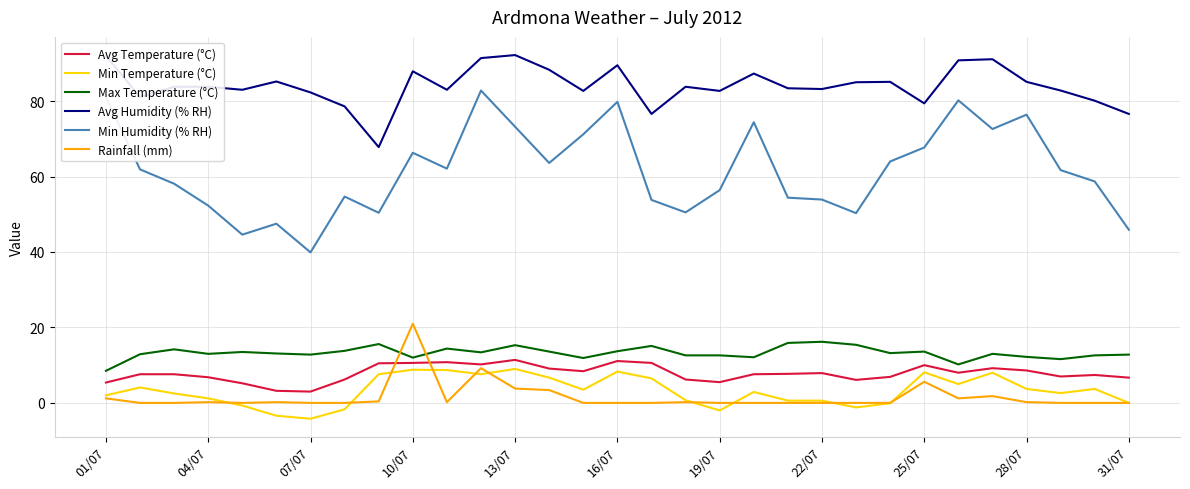

Which series has the largest range (max minus min)?

Min Humidity (% RH)